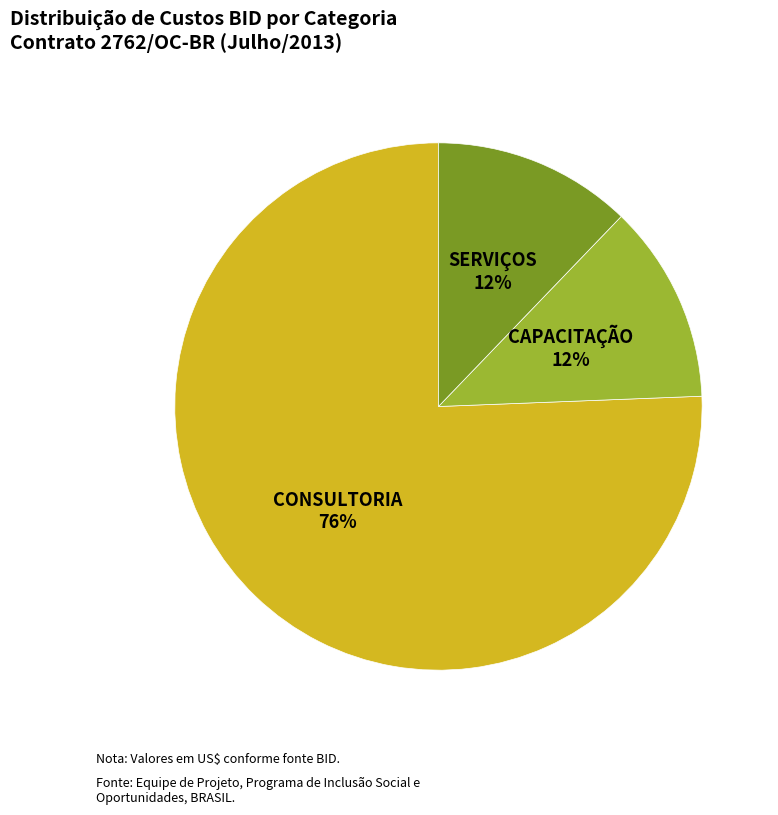

Which category has the biggest portion of the pie?

CONSULTORIA